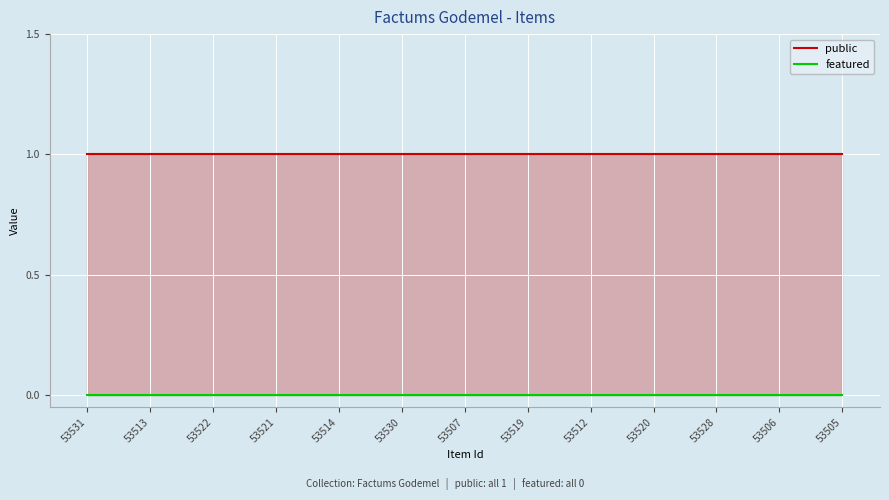

Rank the series by their average value, from highest to lowest.

public, featured